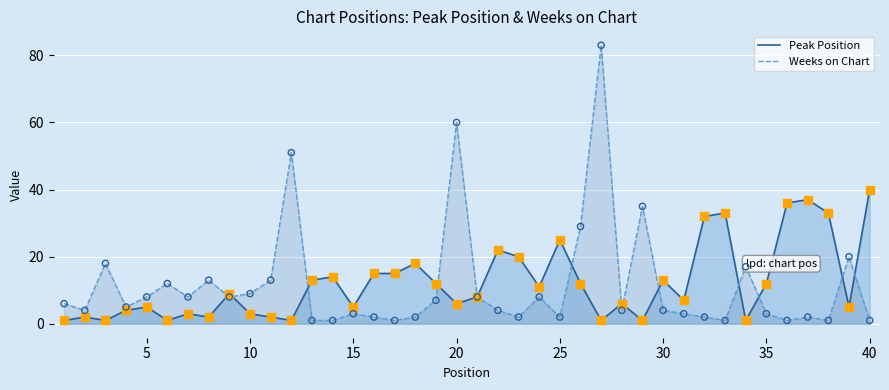

At how many categories does at least one series exceed 41?

3